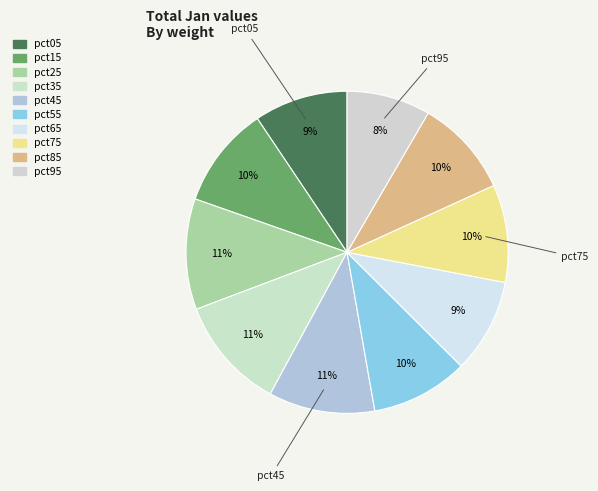

How many slices are in this pie chart?

10